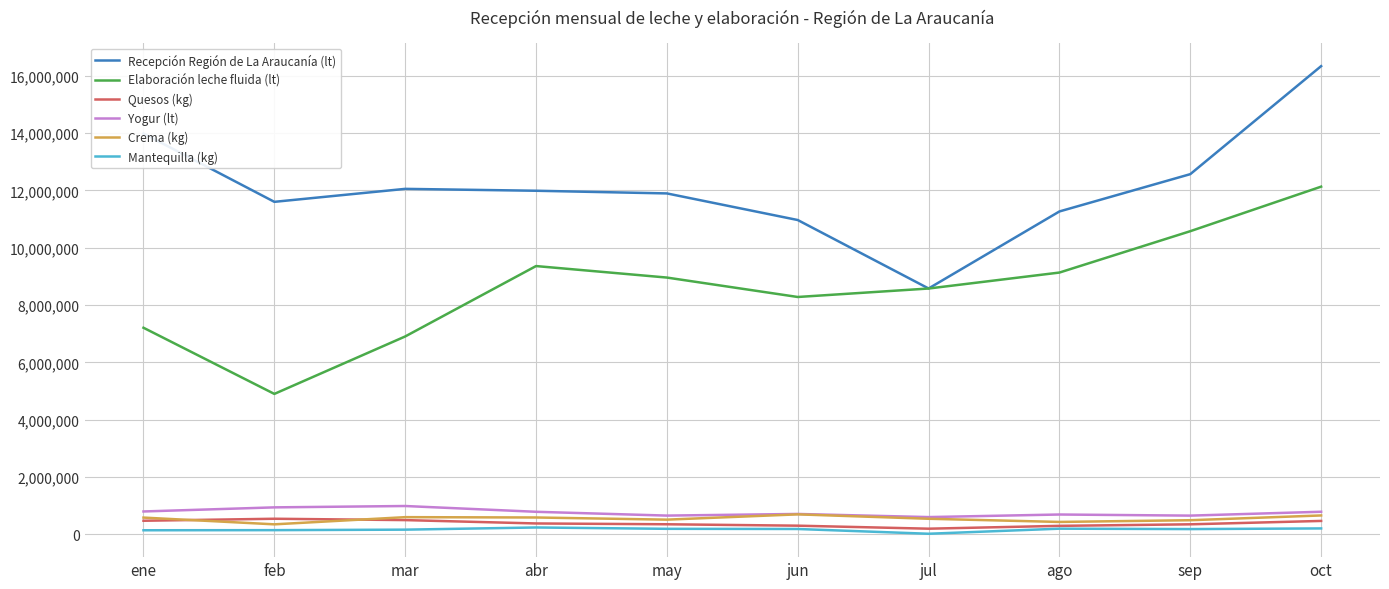

What is the difference between the maximum and minimum values in the Elaboración leche fluida (lt) series?

7233174